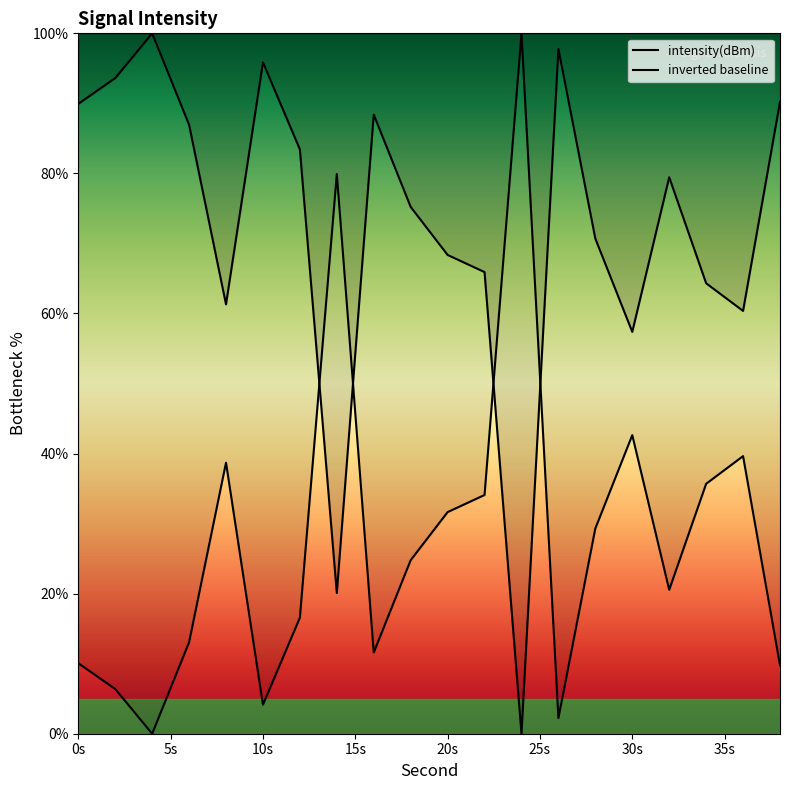

True or false: the data has more than 2 interior local peaks.

True